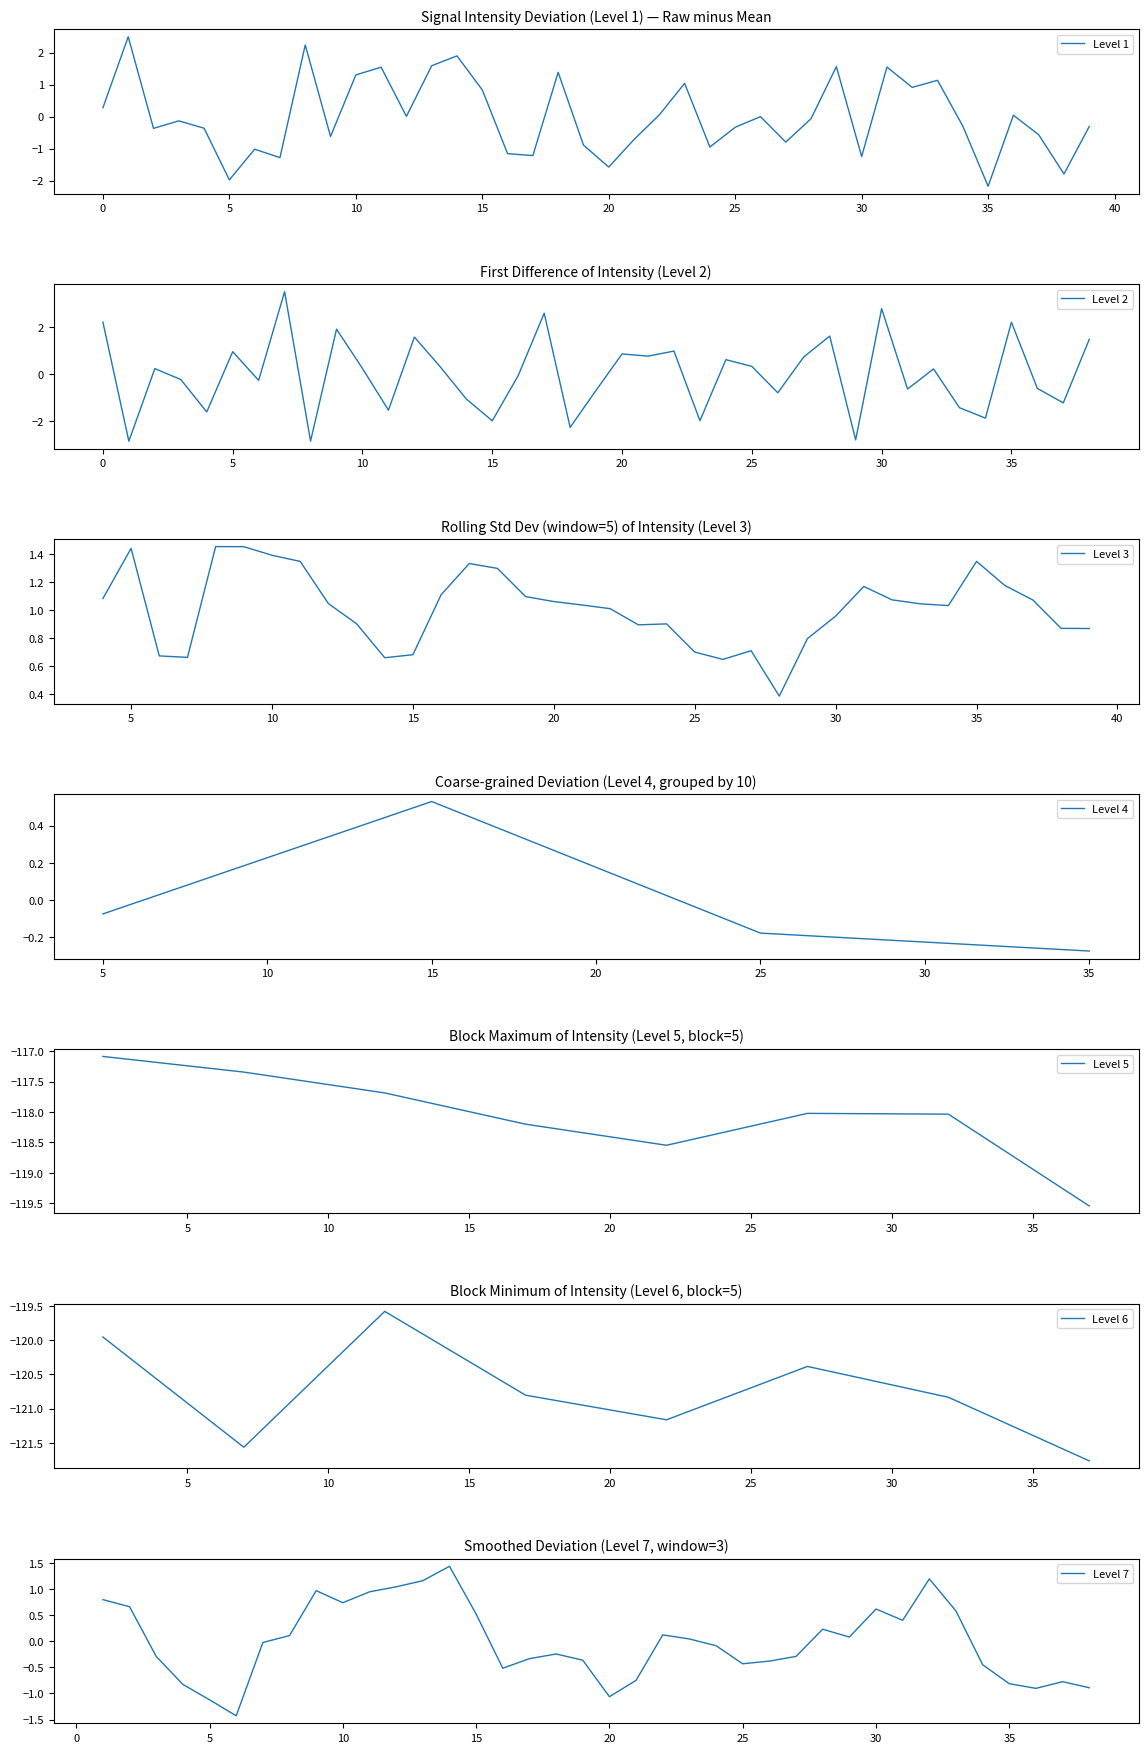

The Level 1 series shows 1.3 at 10. True or false?

True